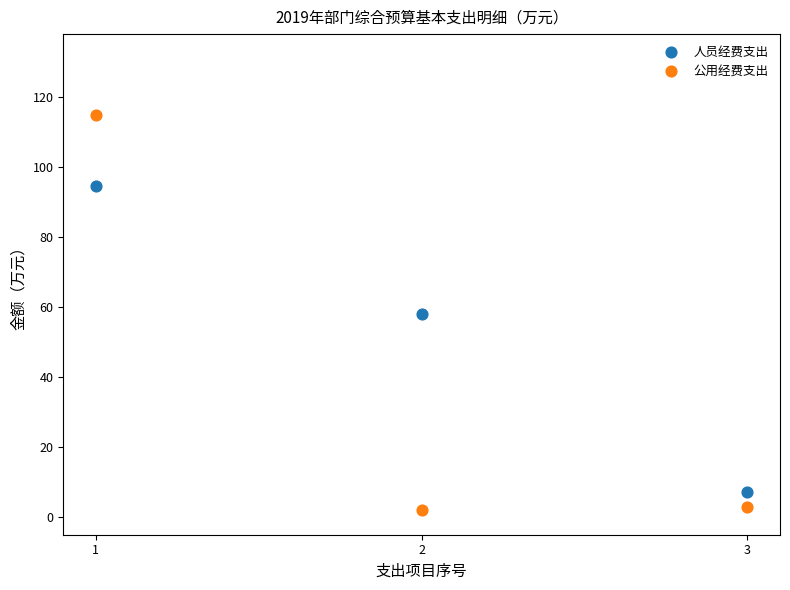

Which series reaches the maximum Y coordinate?

公用经费支出